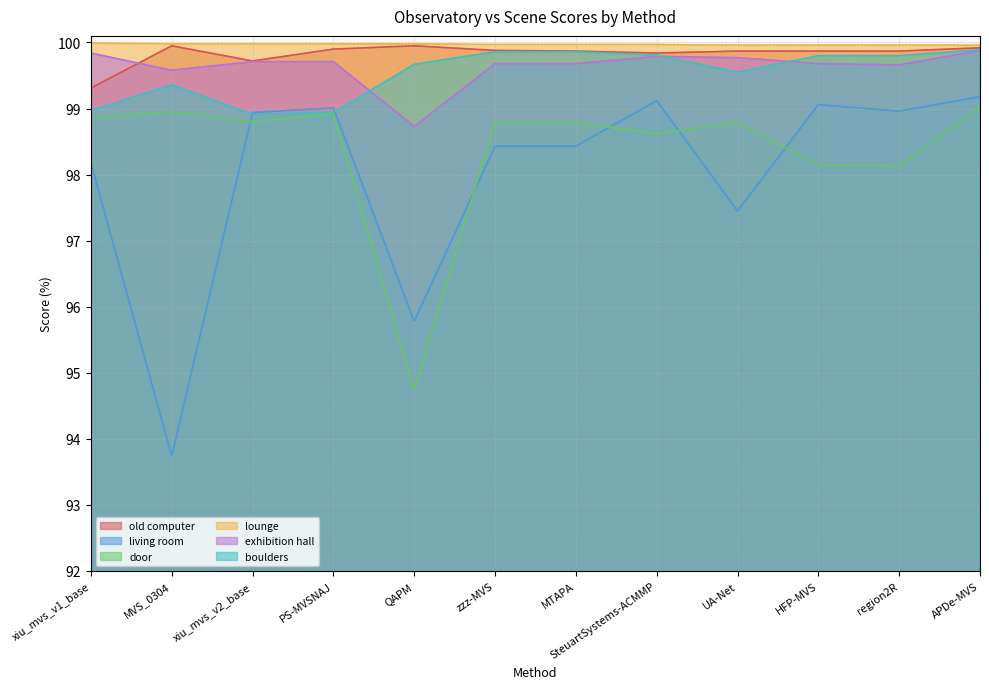

At which category does the chart reach its peak across all series?

xiu_mvs_v1_base